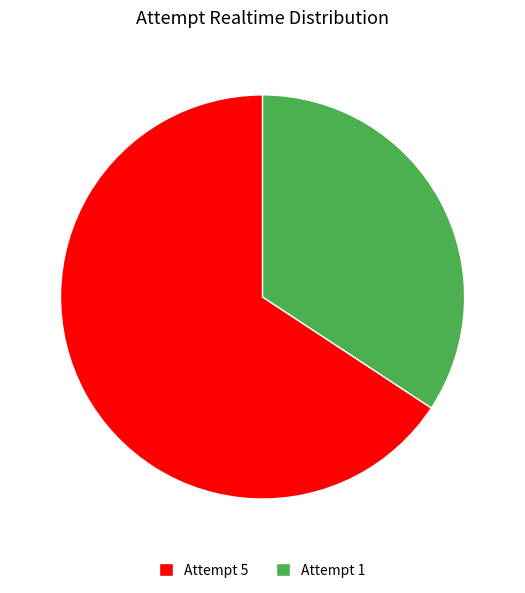

Do Attempt 1 and Attempt 5 together represent more than half of the pie?

Yes